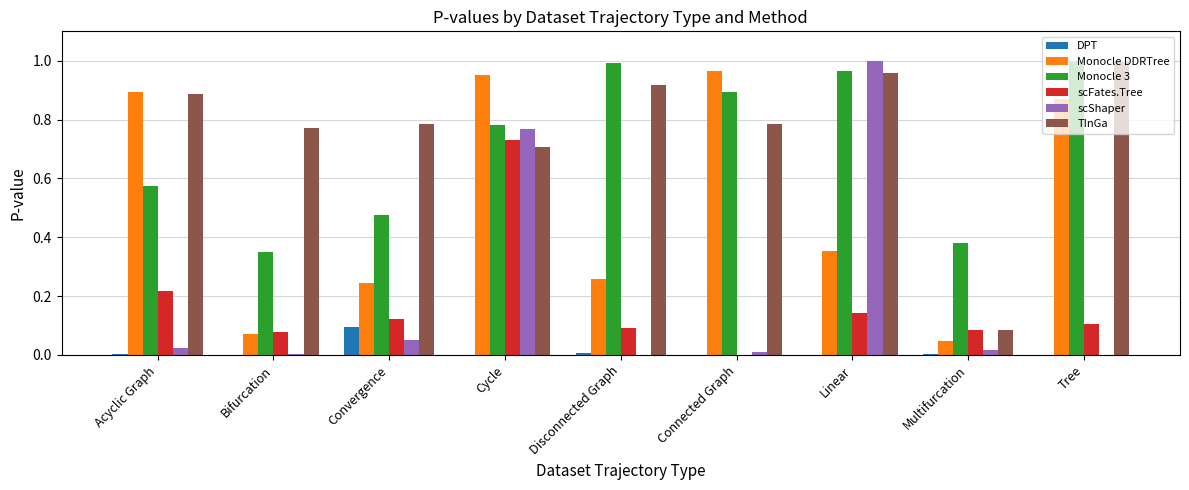

At which label does scShaper reach its peak?

Linear